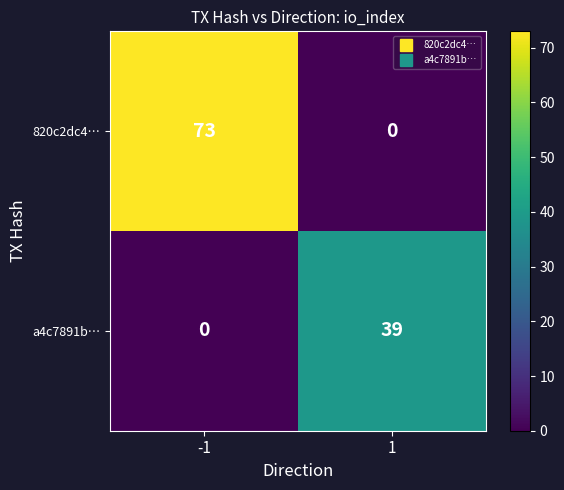

What is the difference between the highest and lowest values at -1?

73